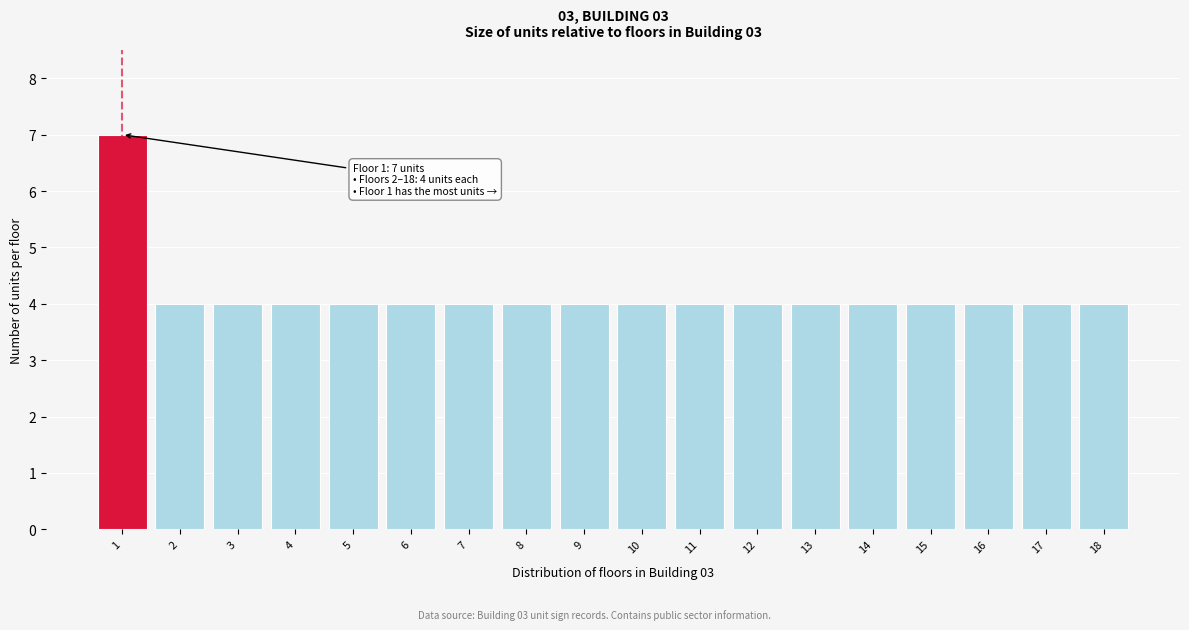

Reading left to right, extract all data points from this chart.

1=7	2=4	3=4	4=4	5=4	6=4	7=4	8=4	9=4	10=4	11=4	12=4	13=4	14=4	15=4	16=4	17=4	18=4